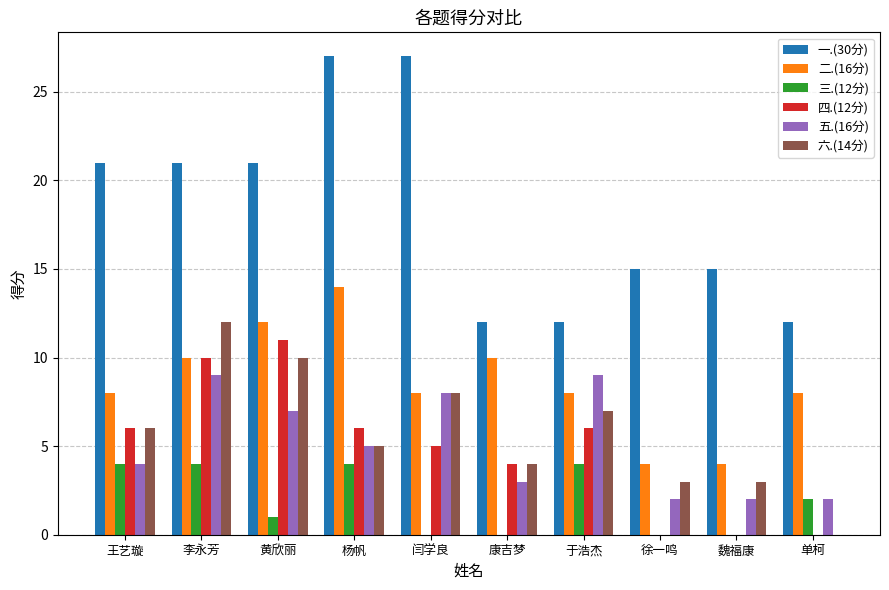

At which label does 二.(16分) reach its peak?

杨帆